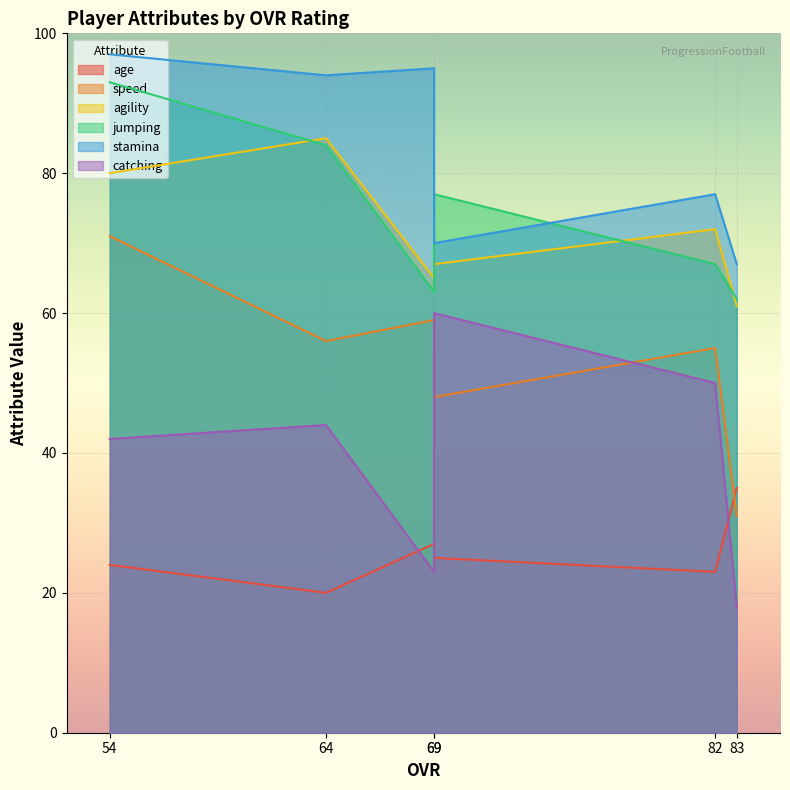

At which label does speed first exceed 56?

54